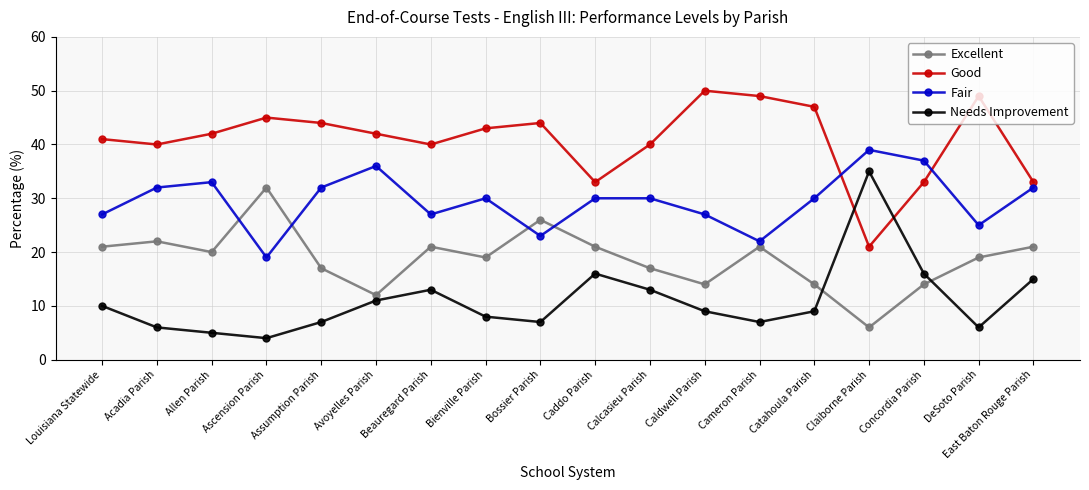

Reading left to right, transcribe all the data shown in this chart.

Excellent: 21	22	20	32	17	12	21	19	26	21	17	14	21	14	6	14	19	21
Good: 41	40	42	45	44	42	40	43	44	33	40	50	49	47	21	33	49	33
Fair: 27	32	33	19	32	36	27	30	23	30	30	27	22	30	39	37	25	32
Needs Improvement: 10	6	5	4	7	11	13	8	7	16	13	9	7	9	35	16	6	15